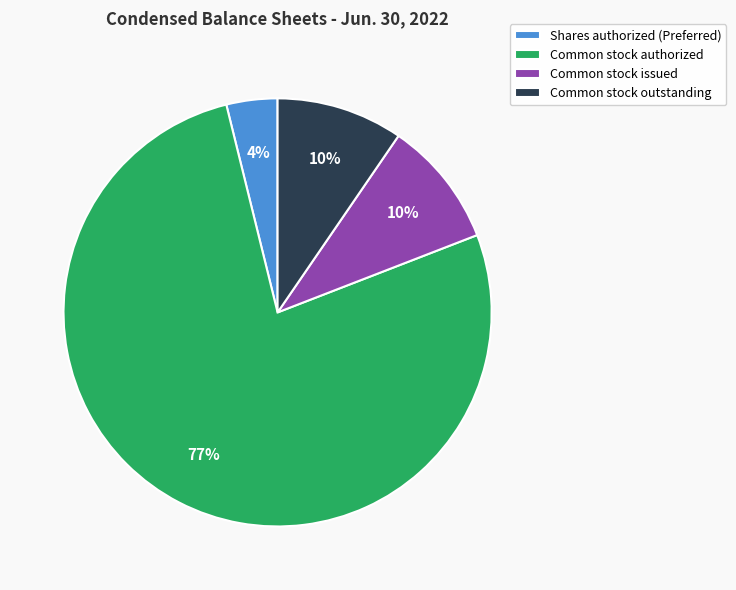

Is it true that Common stock outstanding is 20% of the pie?

False